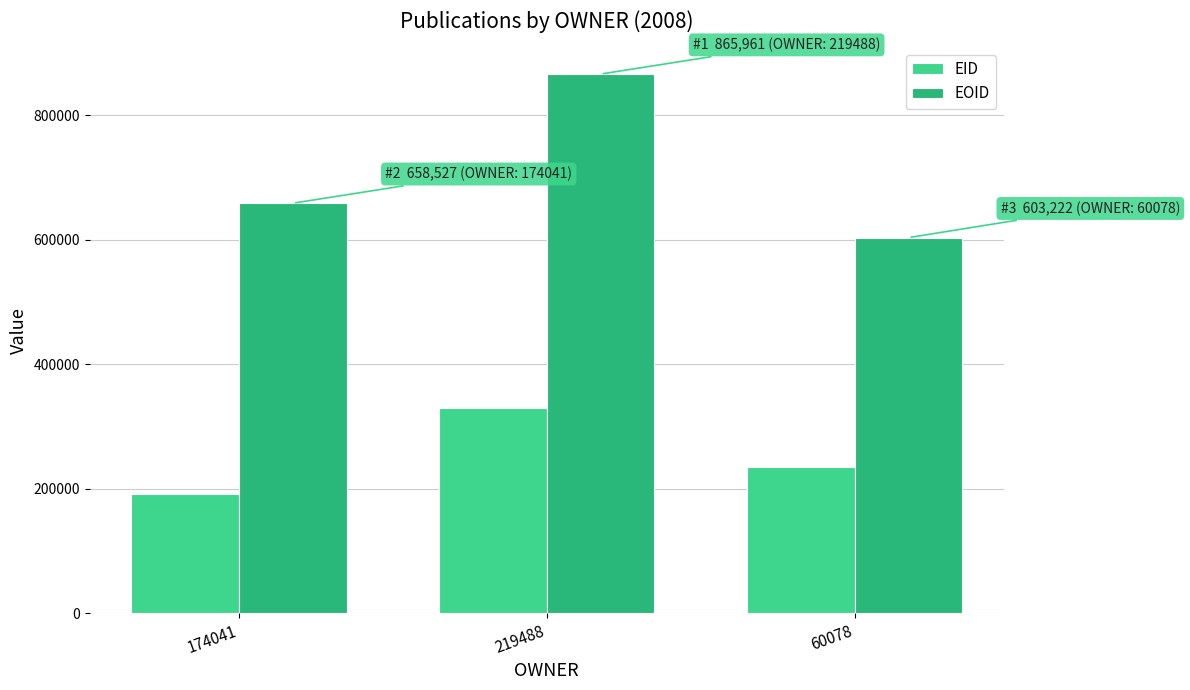

What is the sum of all EID values?

756630